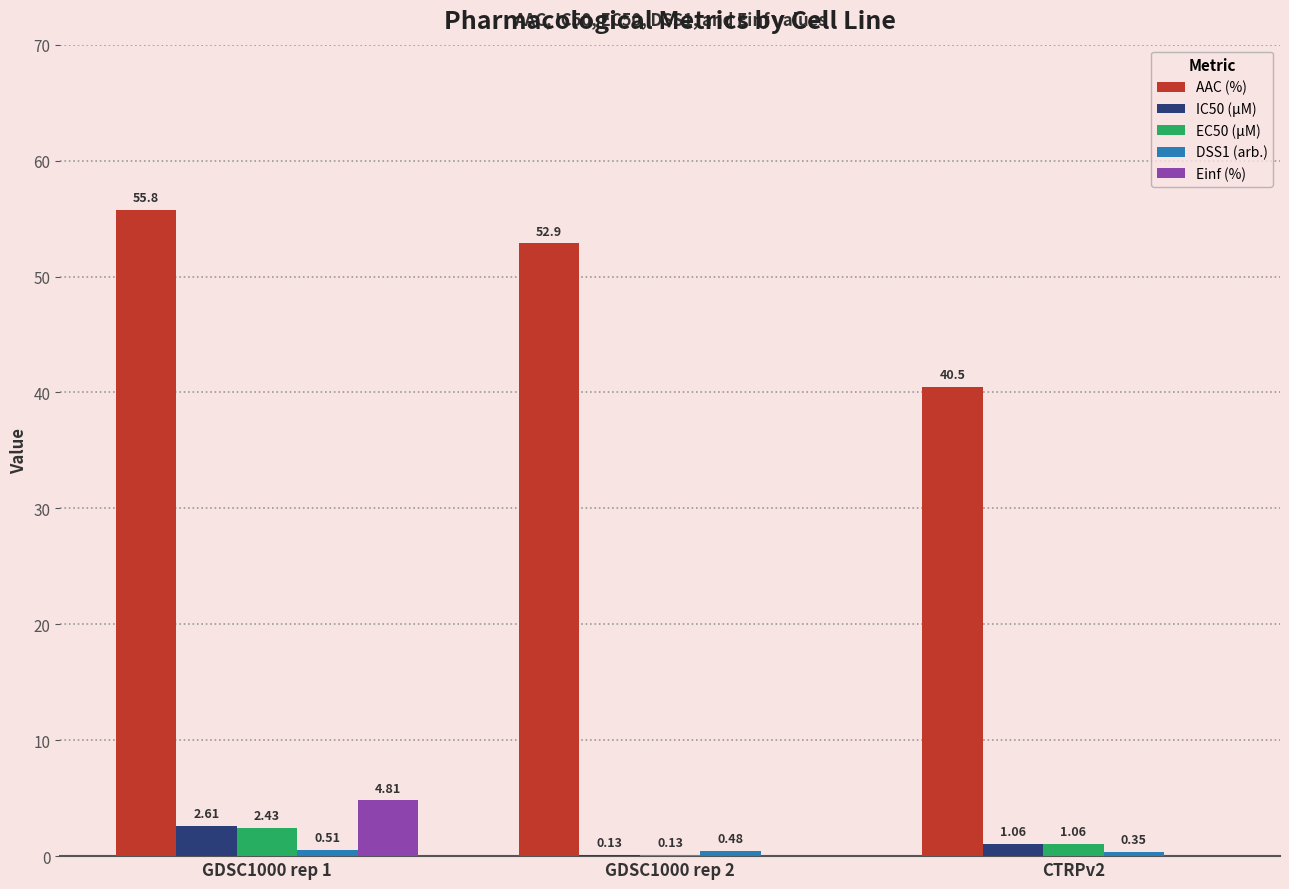

What is the total value across all series at GDSC1000 rep 2?

53.6